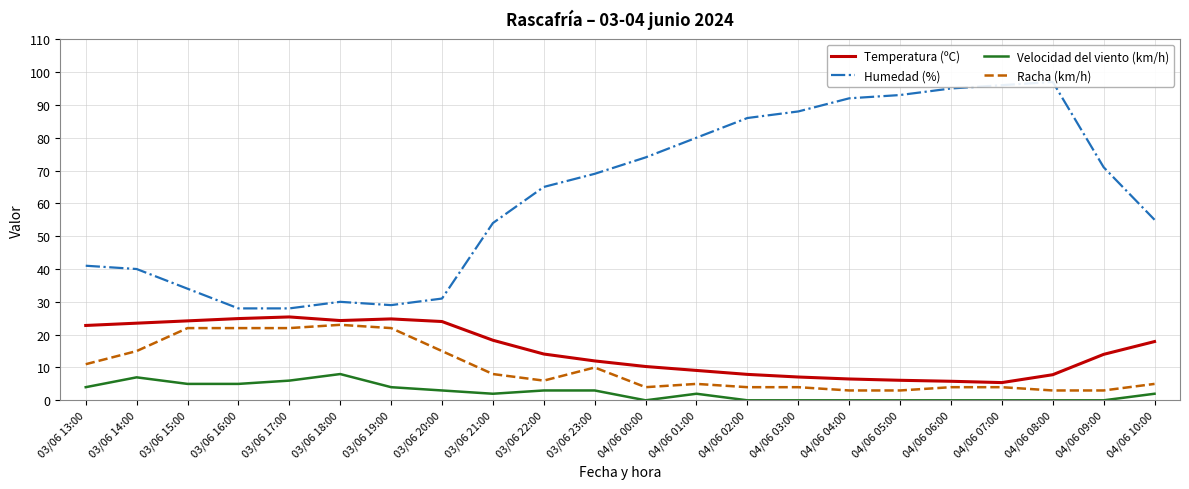

What is the sum of all Humedad (%) values?

1376.0